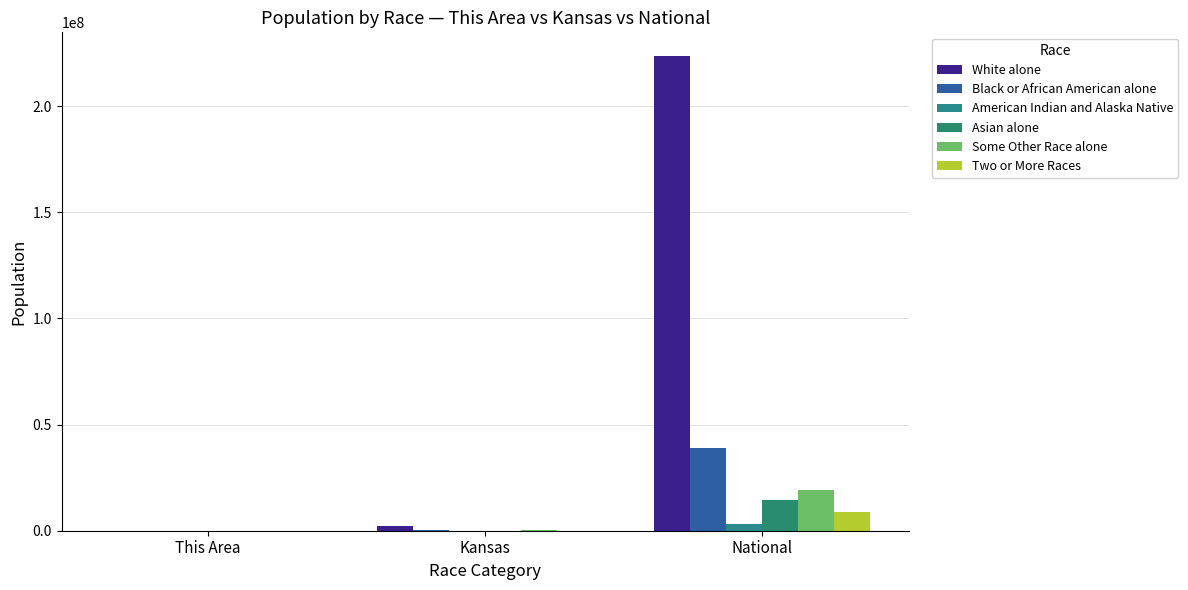

Count the number of data series in this chart.

6